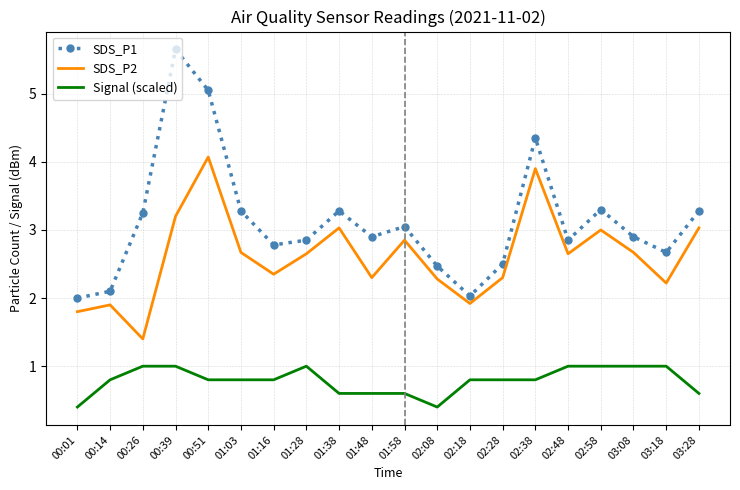

What is the total value across all series at 00:39?

9.9